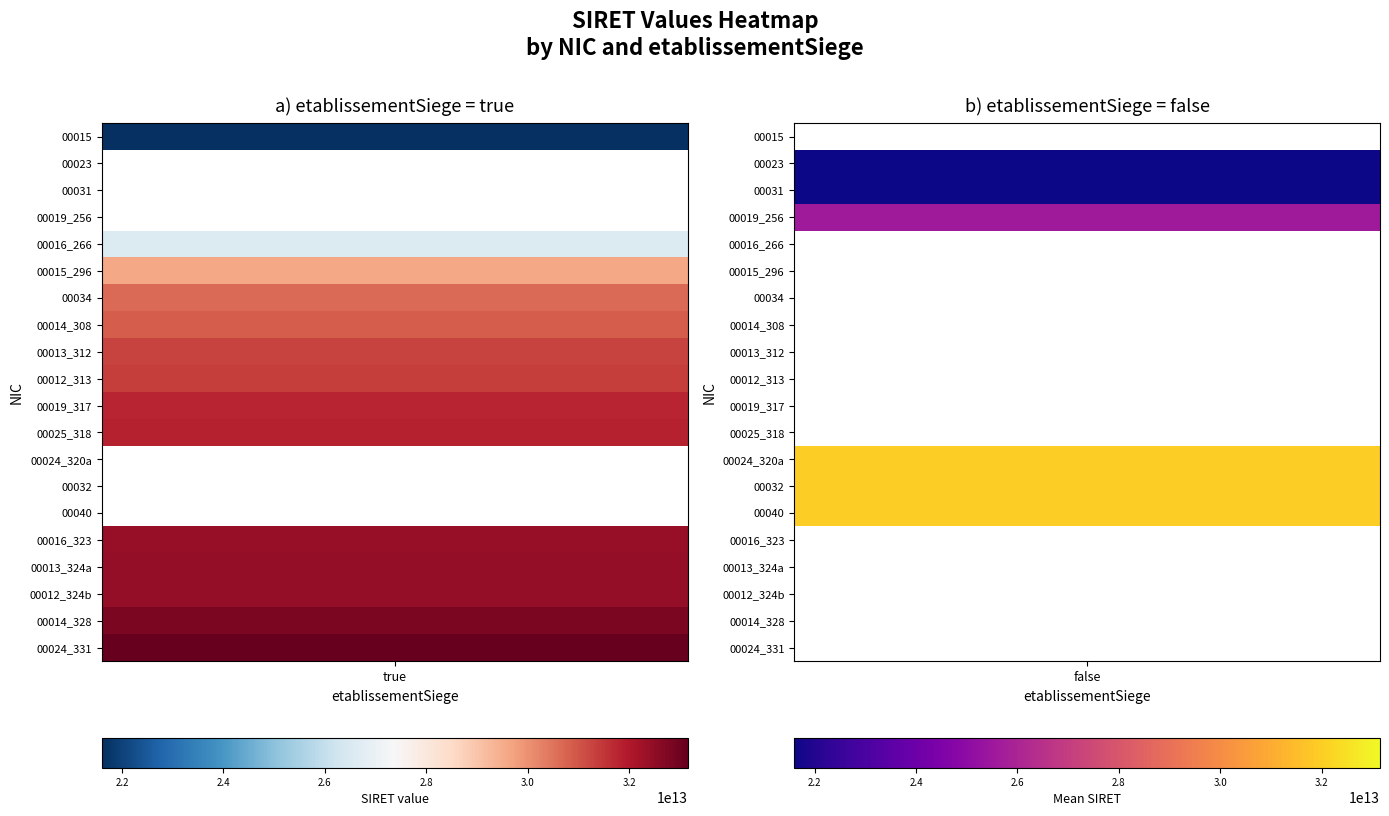

Reading right to left, what are all the values shown in this chart?

00015: false=0	true=21600648600015
00023: false=21600648600023	true=0
00031: false=21600648600031	true=0
00019_256: false=25600220500019	true=0
00016_266: false=0	true=26600649300016
00015_296: false=0	true=29600831100015
00034: false=0	true=30648600200034
00014_308: false=0	true=30866990200014
00013_312: false=0	true=31269825100013
00012_313: false=0	true=31356503800012
00019_317: false=0	true=31773993600019
00025: false=0	true=31810744800025
00024_320a: false=32014483500024	true=0
00032: false=32014483500032	true=0
00040: false=32014483500040	true=0
00016_323: false=0	true=32384022300016
00013_324a: false=0	true=32446702600013
00012_324b: false=0	true=32457494600012
00014_328: false=0	true=32832726700014
00024_331: false=0	true=33148900500024